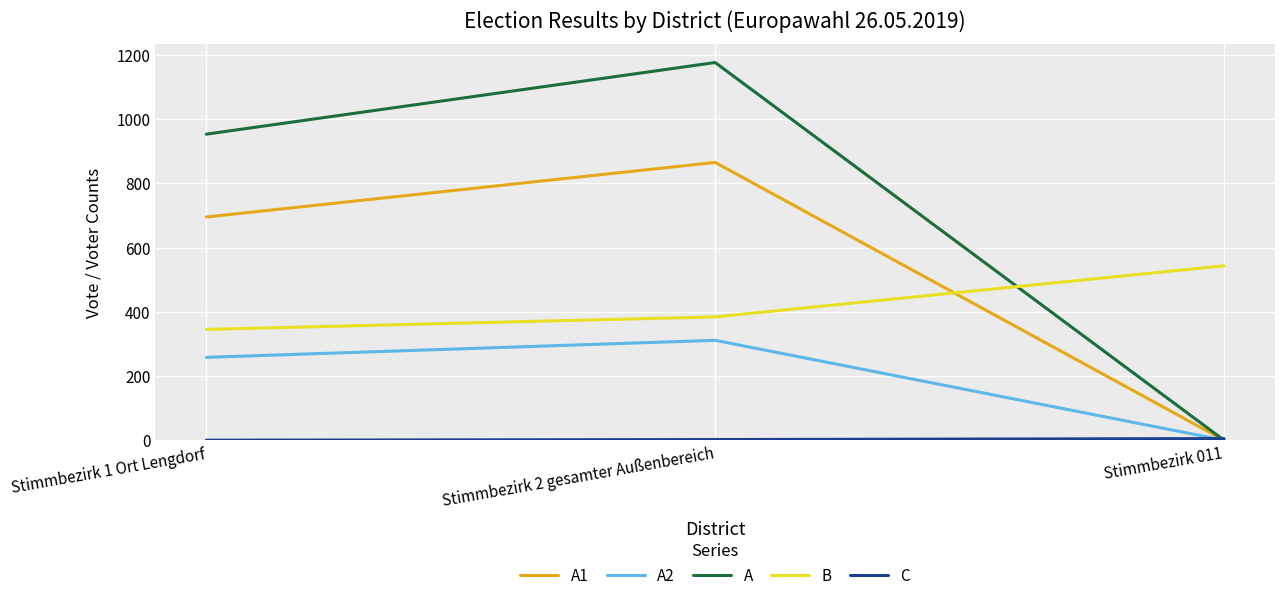

At which label does B reach its minimum?

Stimmbezirk 1 Ort Lengdorf